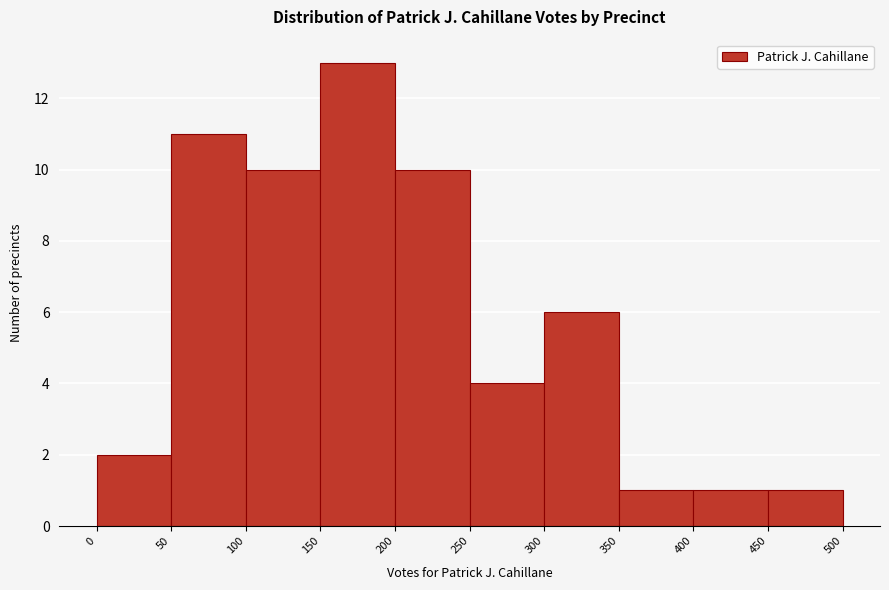

Reading left to right, transcribe this chart: for each bar, give the range it covers on the x-axis and its height. The values are not printed on the chart, so give them approximately, as read against the axis.

0 to 50: 2
50 to 100: 11
100 to 150: 10
150 to 200: 13
200 to 250: 10
250 to 300: 4
300 to 350: 6
350 to 400: 1
400 to 450: 1
450 to 500: 1